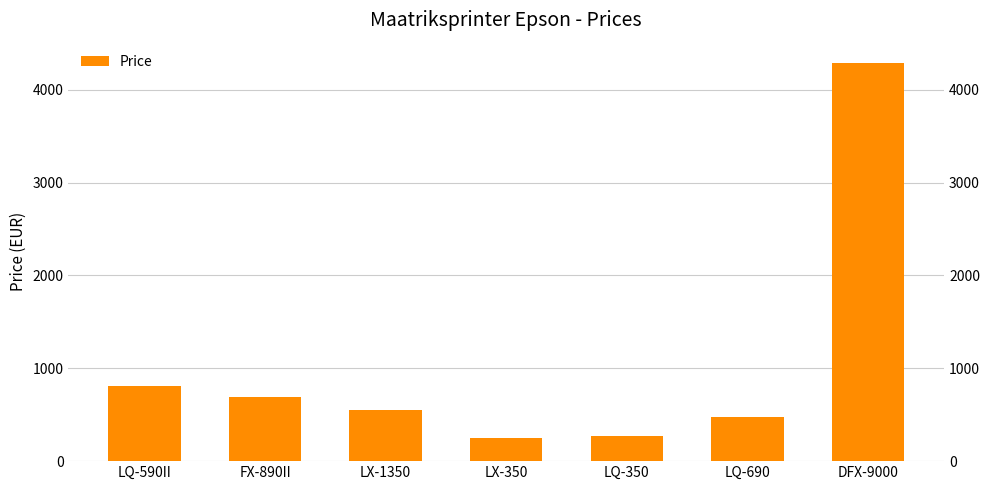

At which label does the data first exceed 549?

LQ-590II